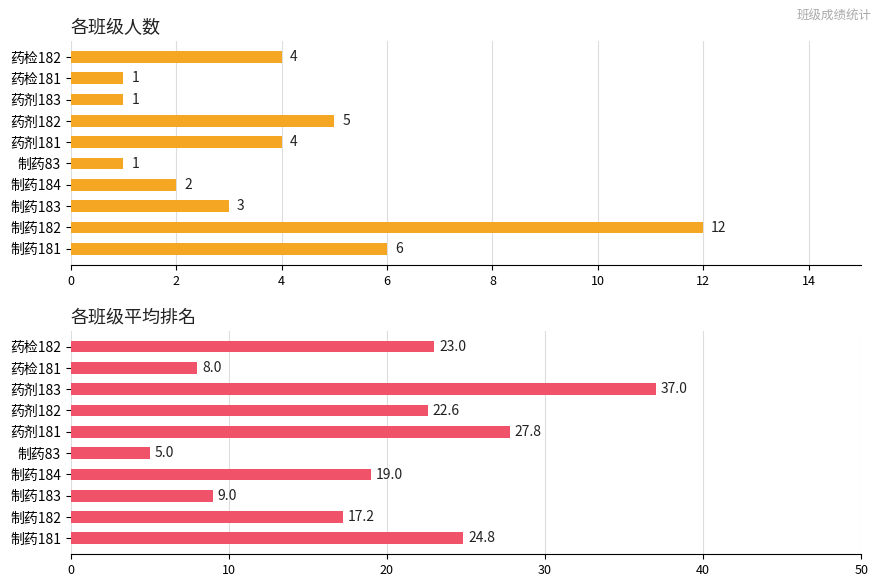

List the series in order of their peak value, lowest first.

班级人数, 平均排名